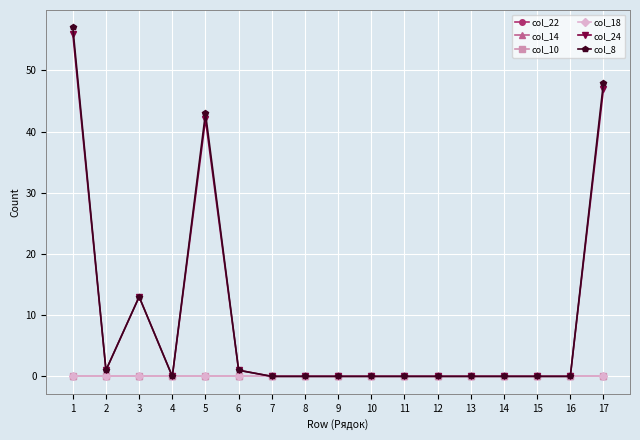

Reading left to right, what are all the values shown in this chart?

col_22: 0	0	0	0	0	0	0	0	0	0	0	0	0	0	0	0	0
col_14: 0	0	0	0	0	0	0	0	0	0	0	0	0	0	0	0	0
col_10: 0	0	0	0	0	0	0	0	0	0	0	0	0	0	0	0	0
col_18: 0	0	0	0	0	0	0	0	0	0	0	0	0	0	0	0	0
col_24: 56	1	13	0	42	1	0	0	0	0	0	0	0	0	0	0	47
col_8: 57	1	13	0	43	1	0	0	0	0	0	0	0	0	0	0	48